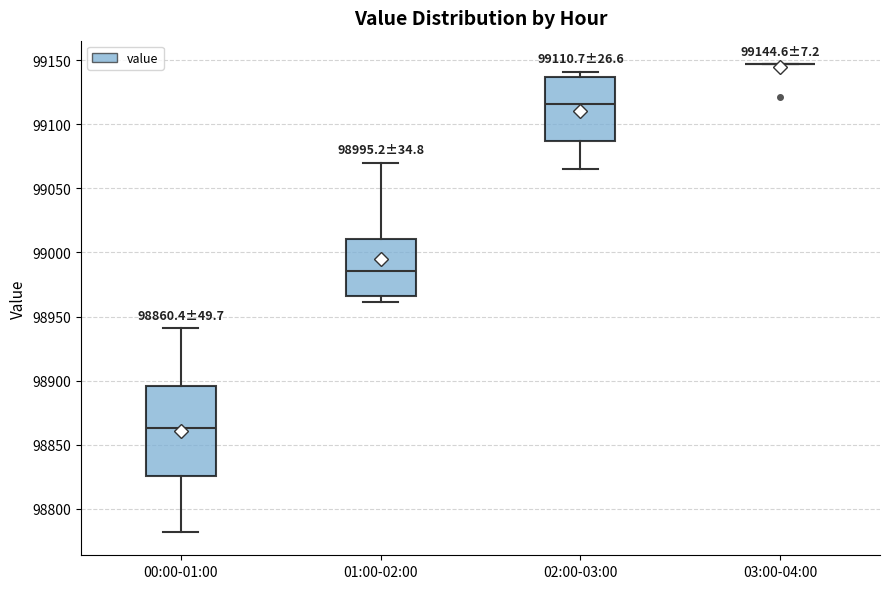

Which box is the tallest, from its lower edge to its upper edge?

00:00-01:00